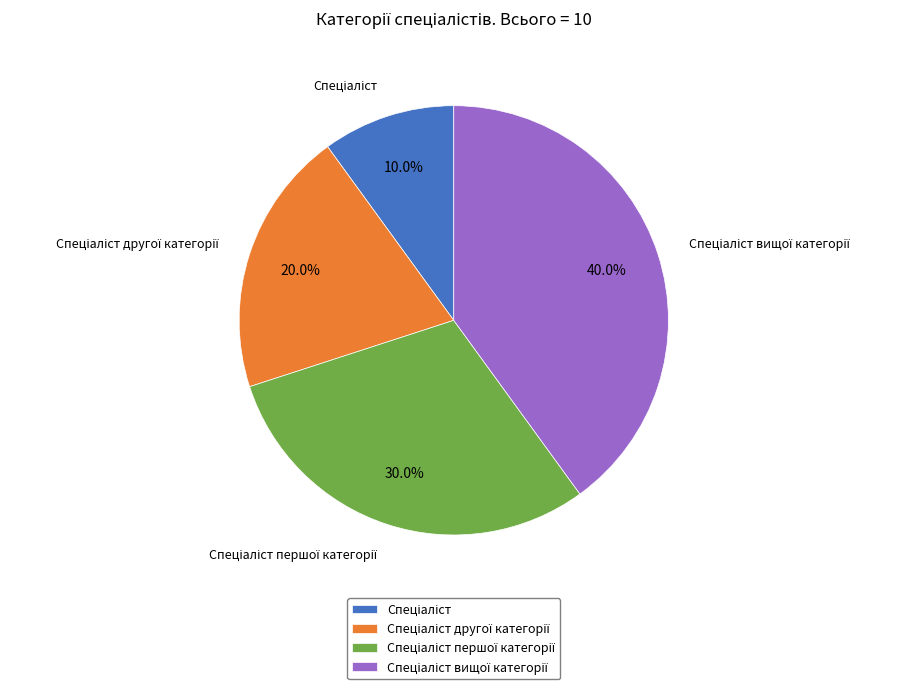

Does any single category account for the majority?

No